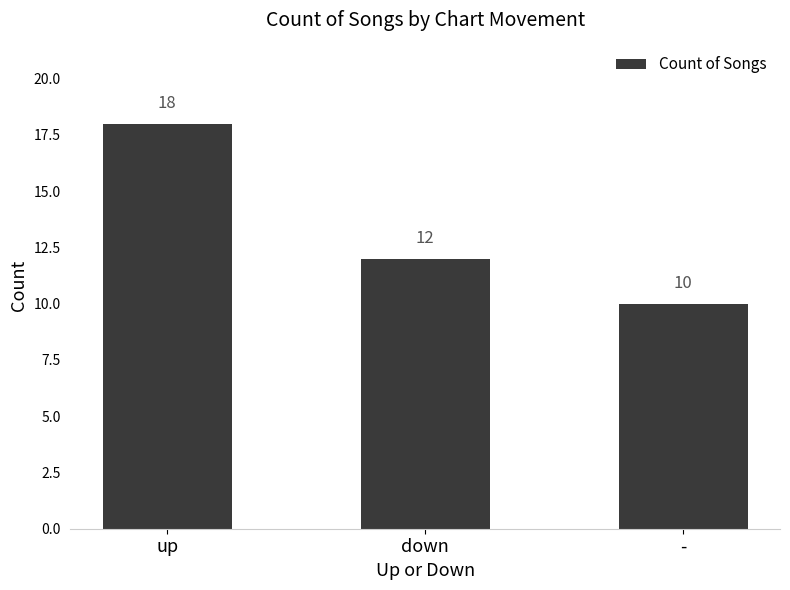

What is the sum of the values at - and down?

22